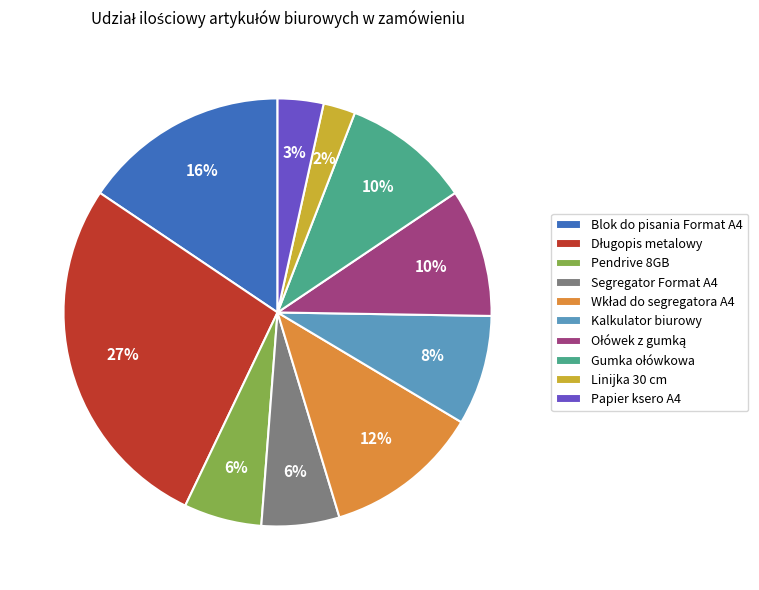

Which category has the smallest portion of the pie?

Linijka 30 cm